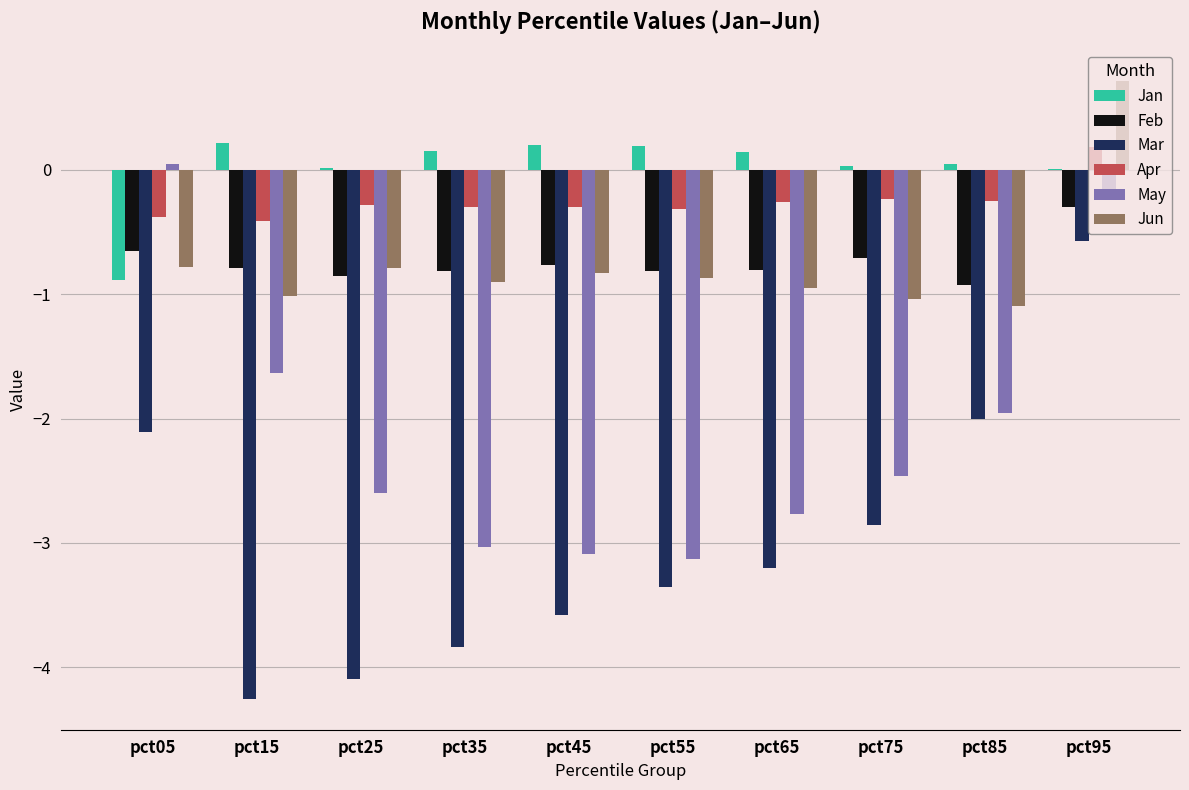

What is the total value across all series at pct85?

-6.2